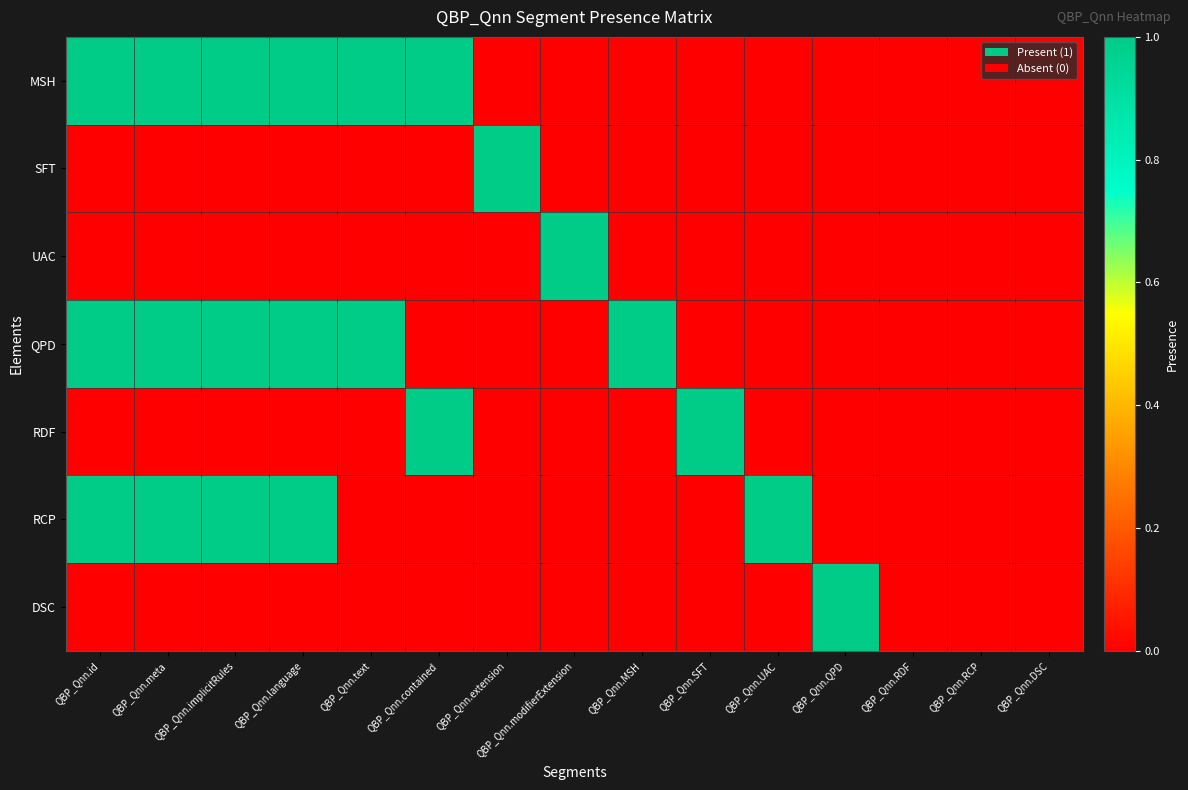

At how many categories does at least one series exceed 0?

12